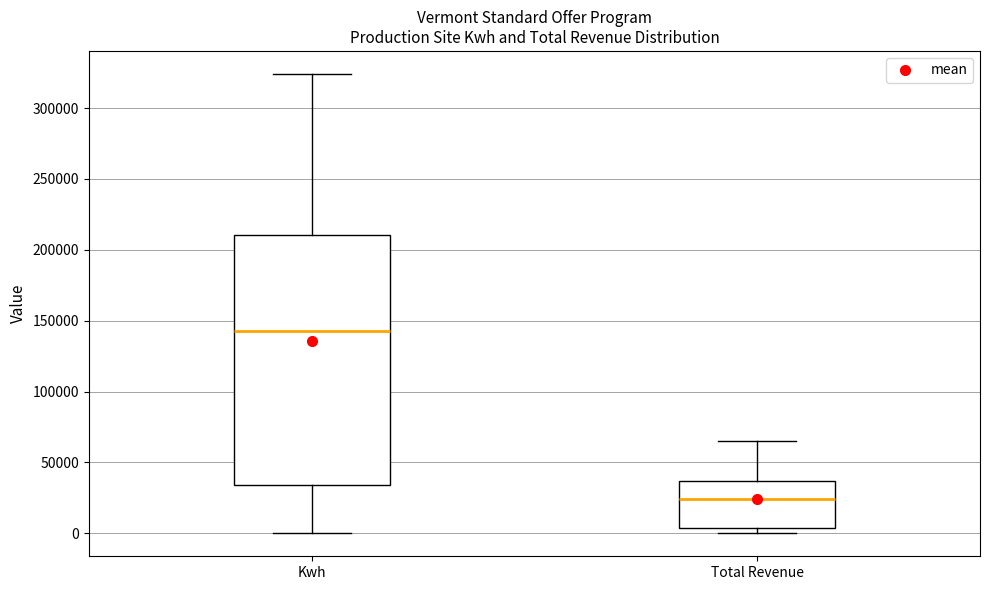

Which box's median line is the lowest?

Total Revenue